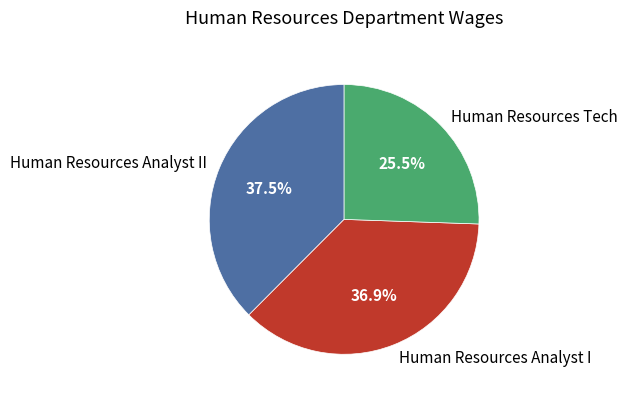

To the nearest percent, what is the difference between the largest and smallest slice percentages?

12%